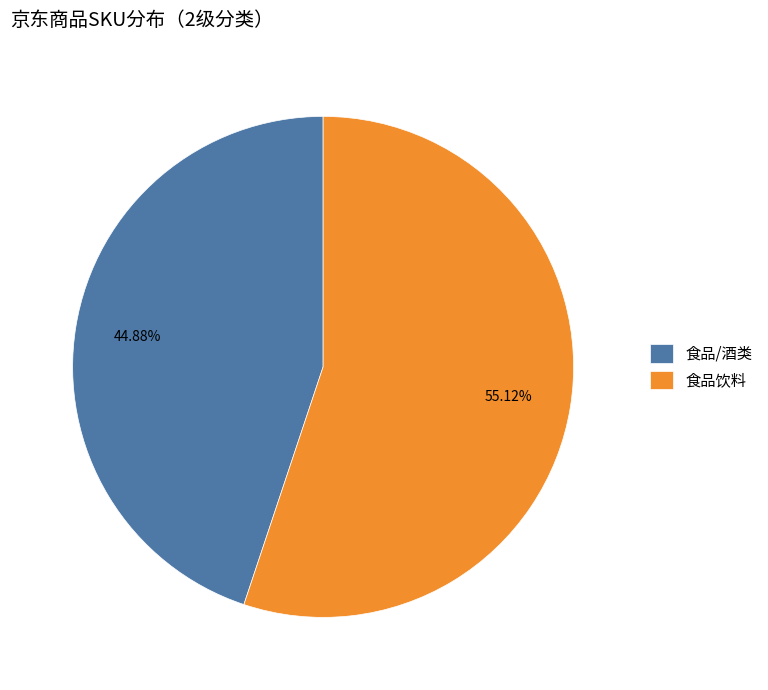

What is the smallest slice in the pie chart?

食品/酒类